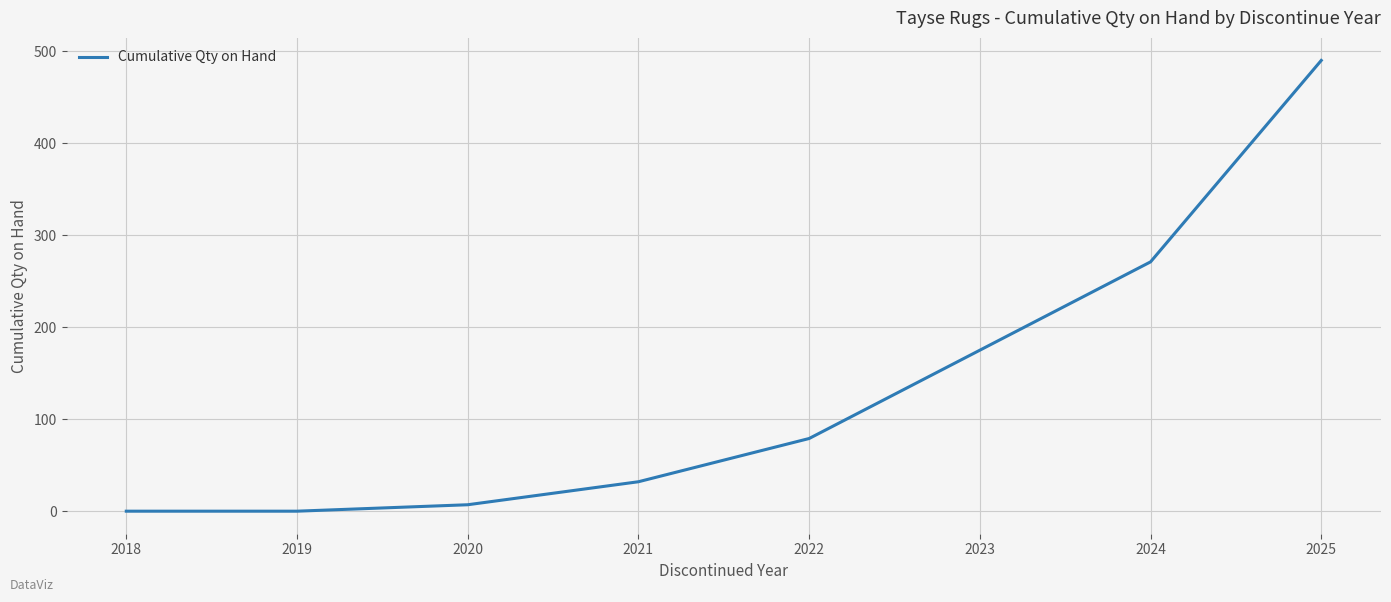

Between 2024 and 2018, which is larger?

2024